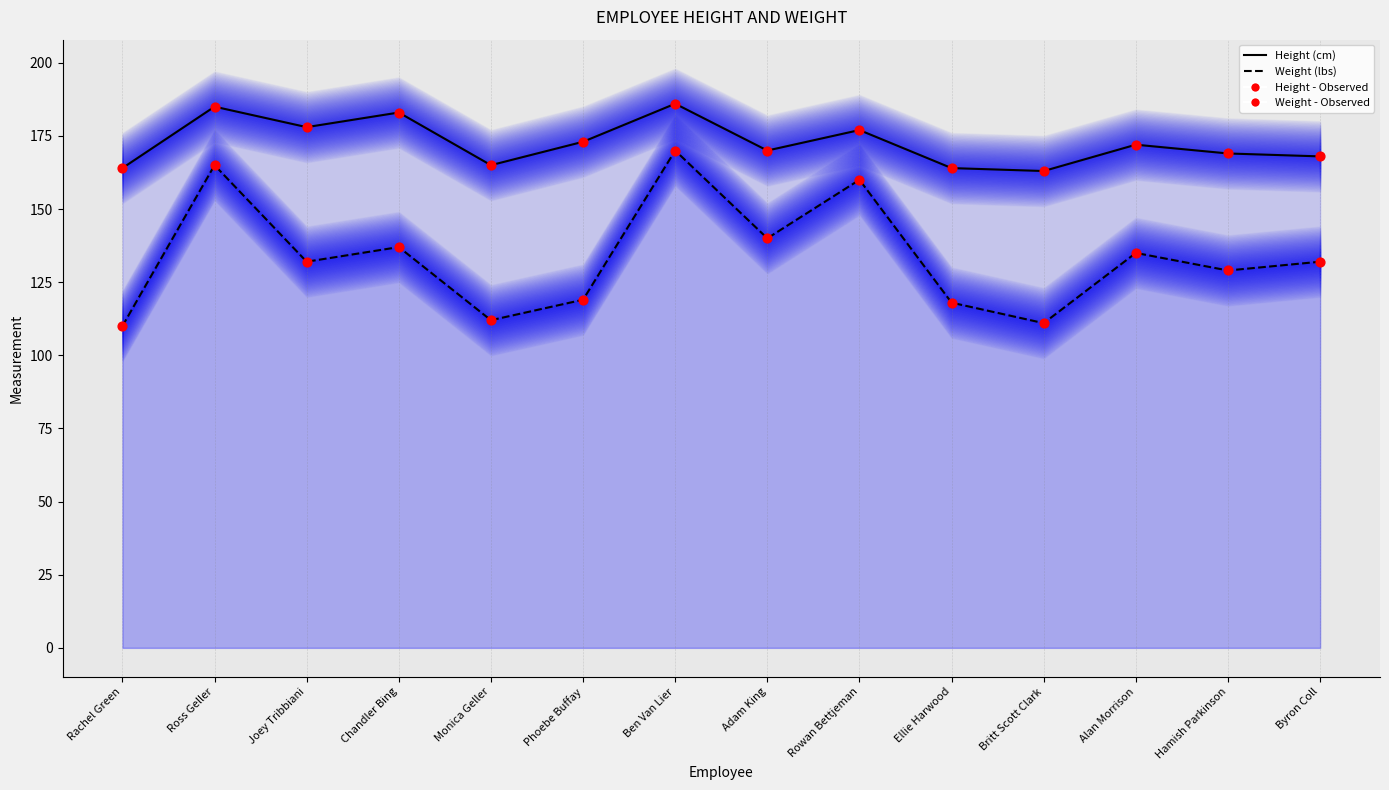

What are all the series names shown in the legend?

Height (cm), Weight (lbs), Height (cm) - Observed, Weight (lbs) - Observed